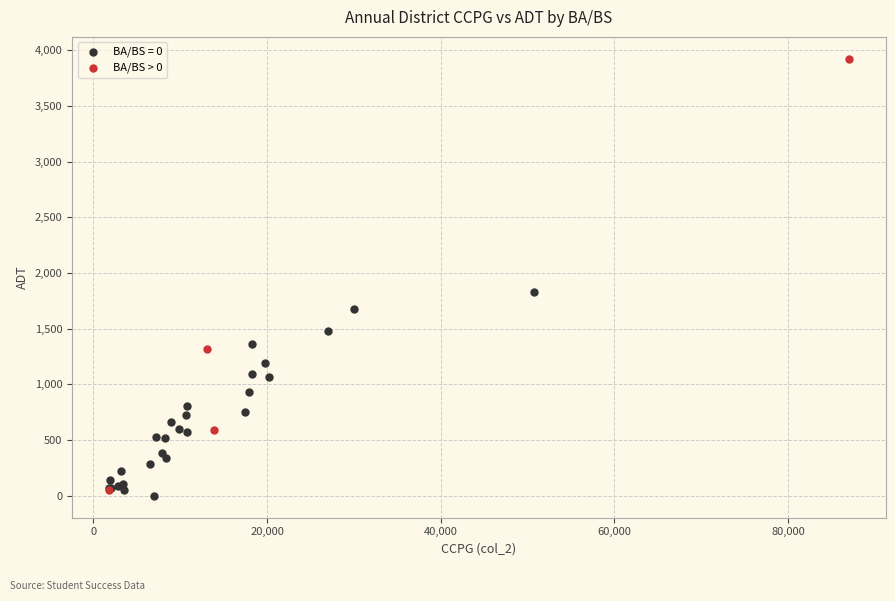

Which series has the largest Y range (max minus min)?

BA/BS > 0